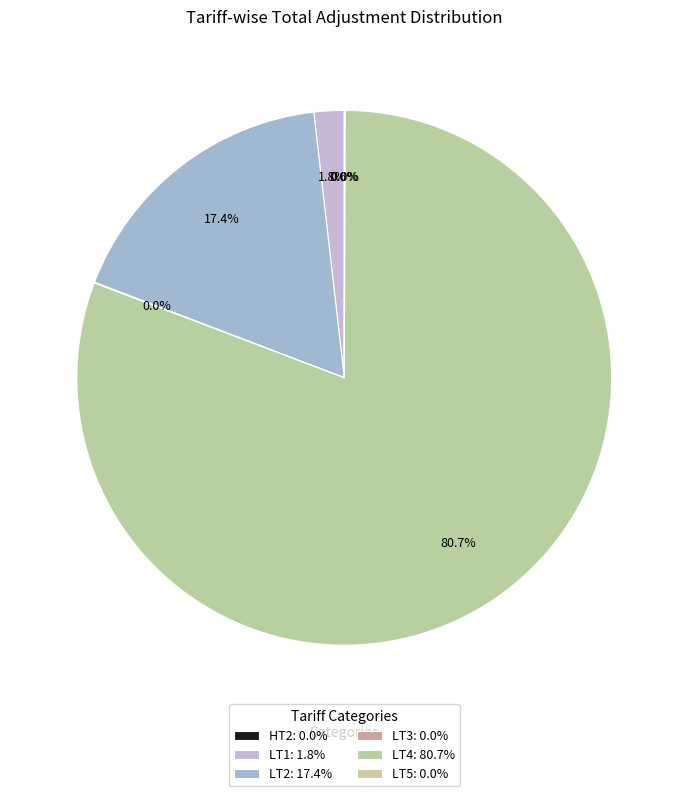

Which category has the smallest portion of the pie?

HT2